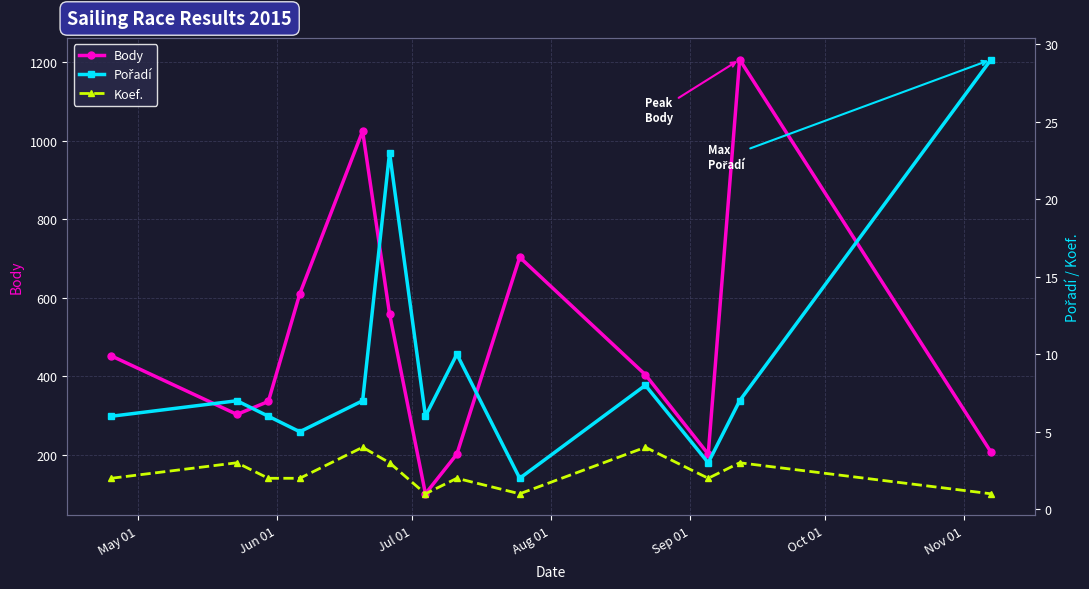

What is the maximum value for Body?

1206